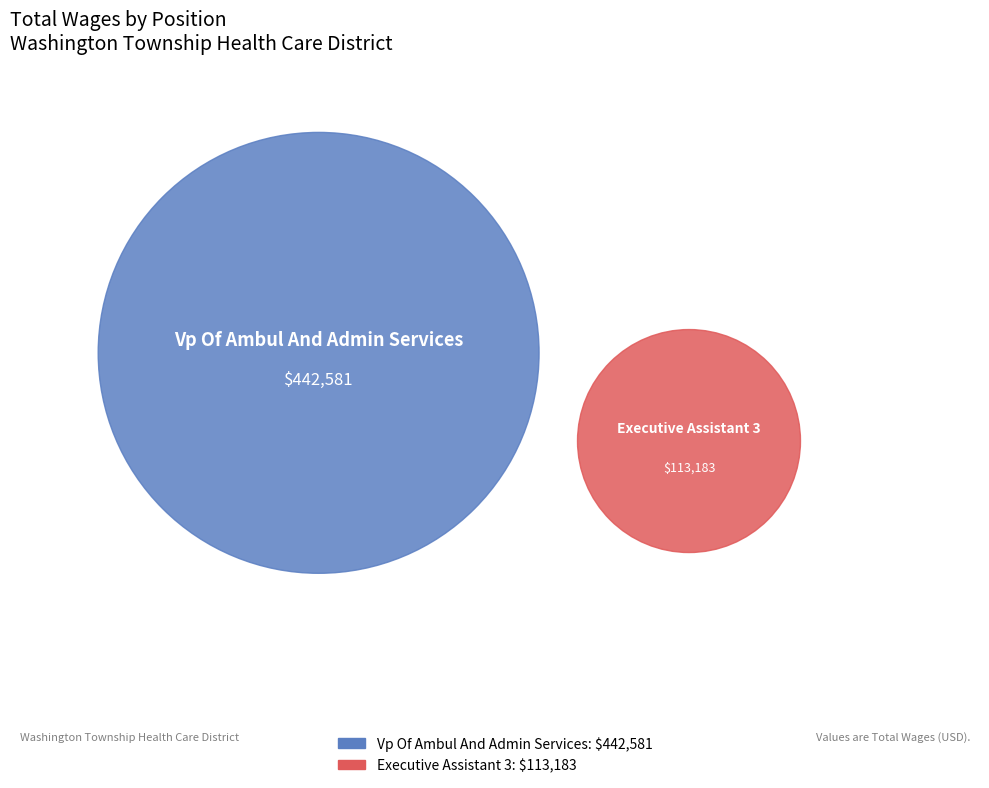

How many segments does this pie chart have?

2